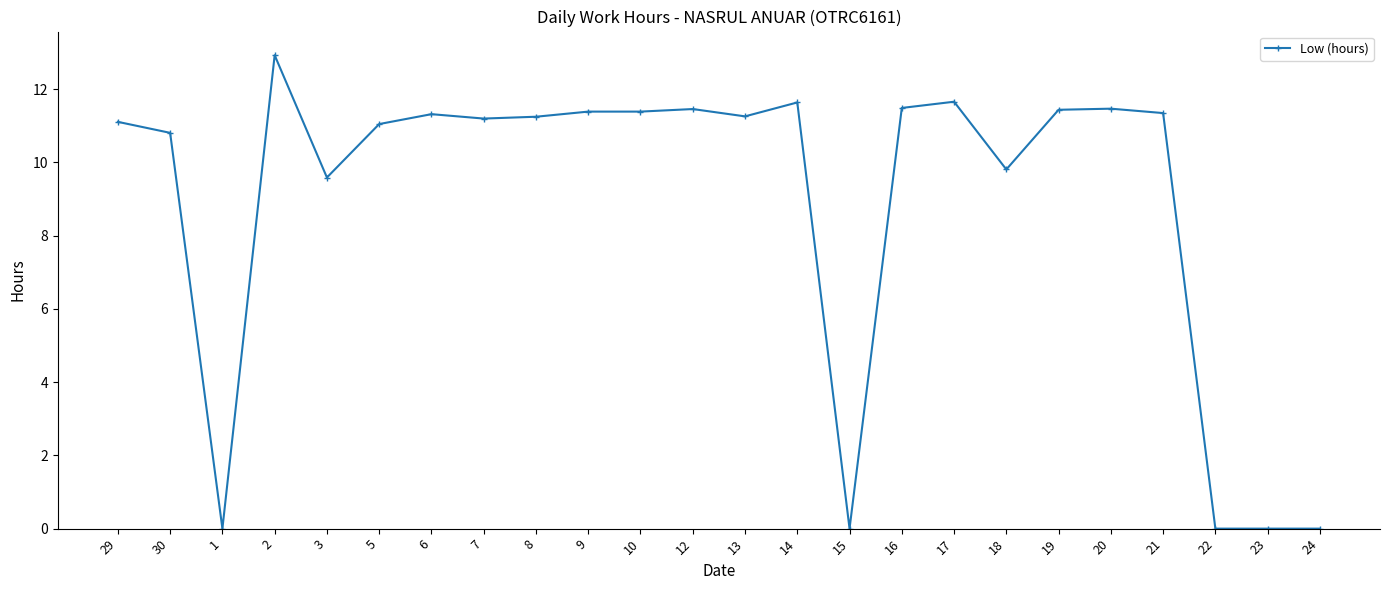

Read the value at 6.

11.3